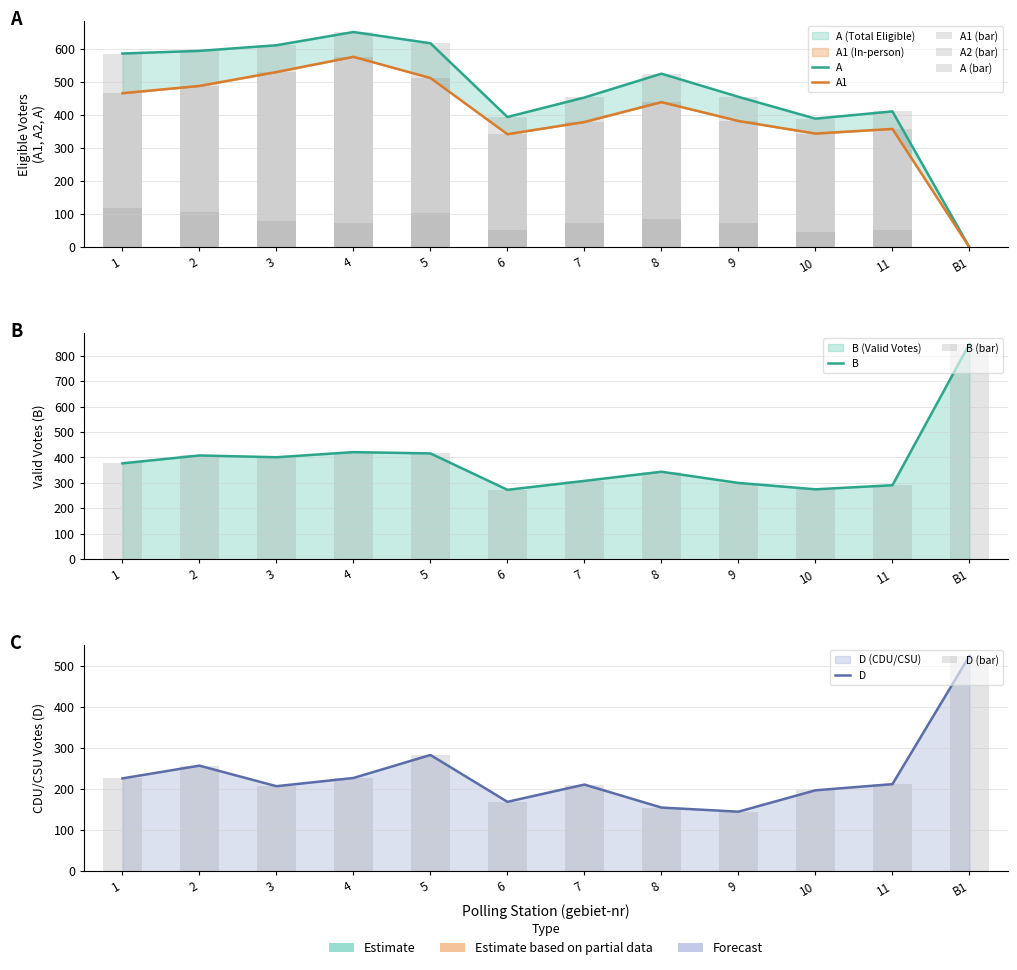

Rank the categories by B value from highest to lowest.

B1, 4, 5, 2, 3, 1, 8, 7, 9, 11, 10, 6